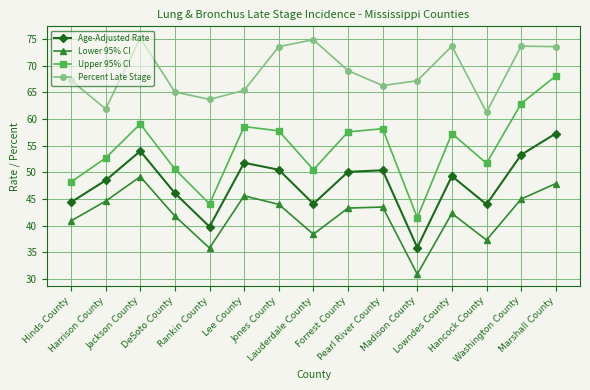

What position from the left is Washington County?

14